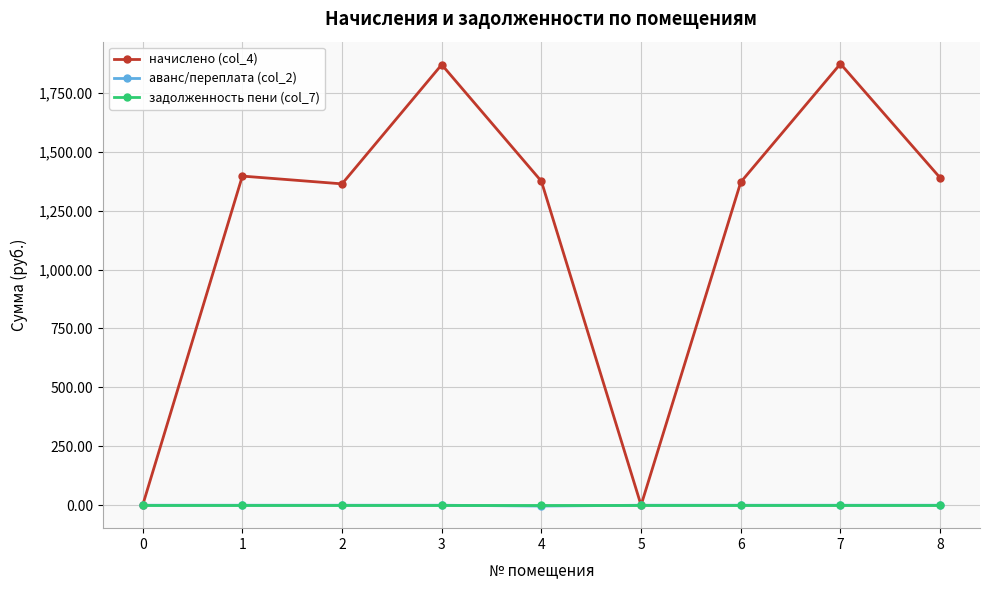

Which series changed the most between 2 and 3?

начислено (col_4)